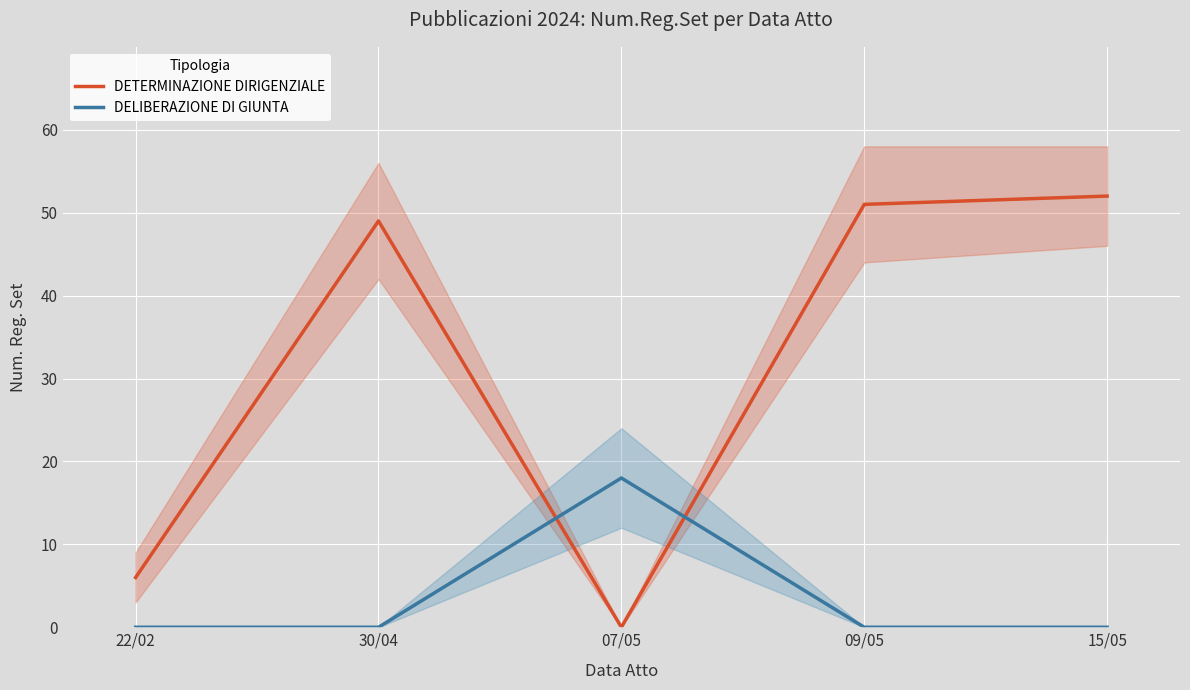

True or false: DETERMINAZIONE DIRIGENZIALE has a value of 64 at 30/04.

False